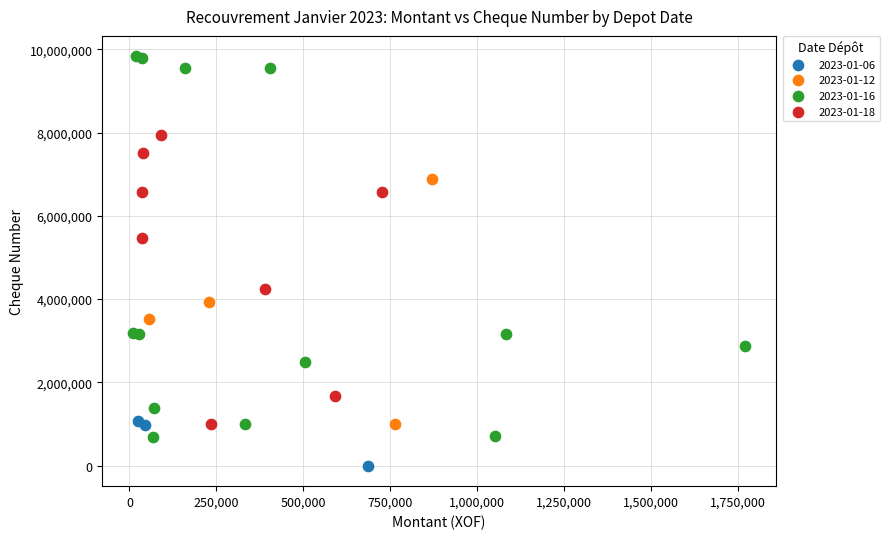

Which series contains the highest Y value?

2023-01-16